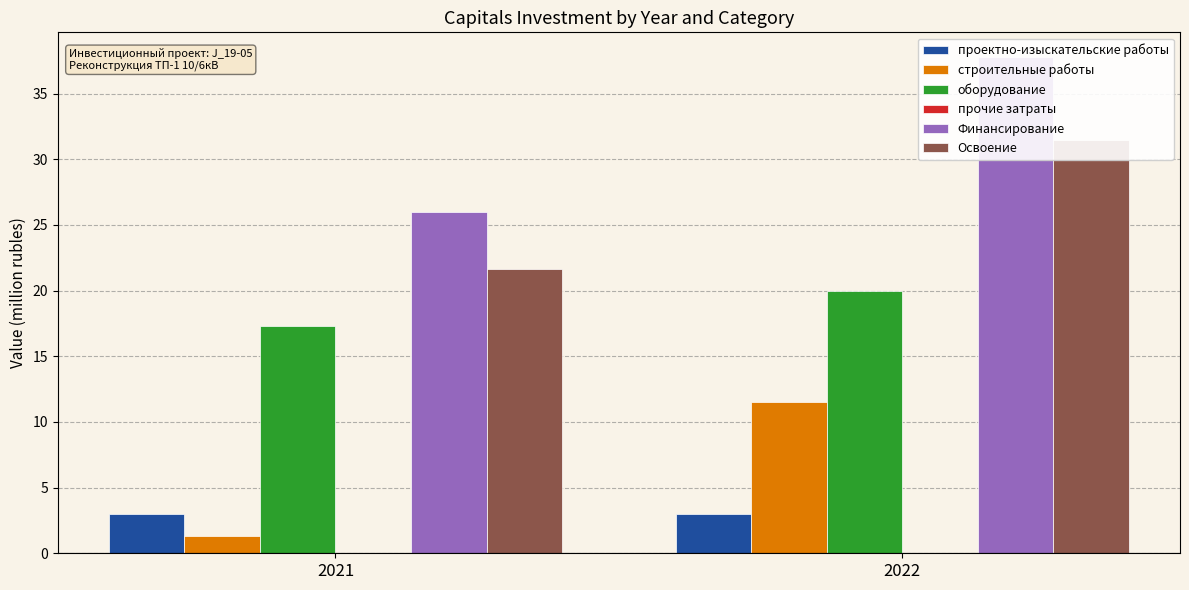

Rank the series at 2022 from highest to lowest value.

Финансирование, Освоение, оборудование, строительные работы, проектно-изыскательские работы, прочие затраты